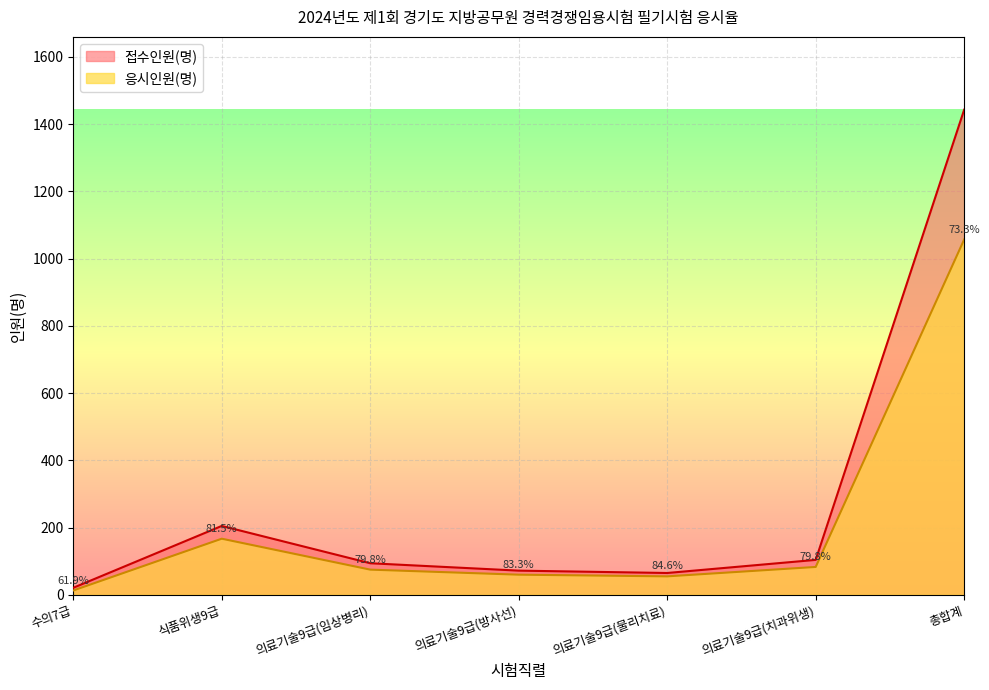

How many lines are shown in the chart?

2